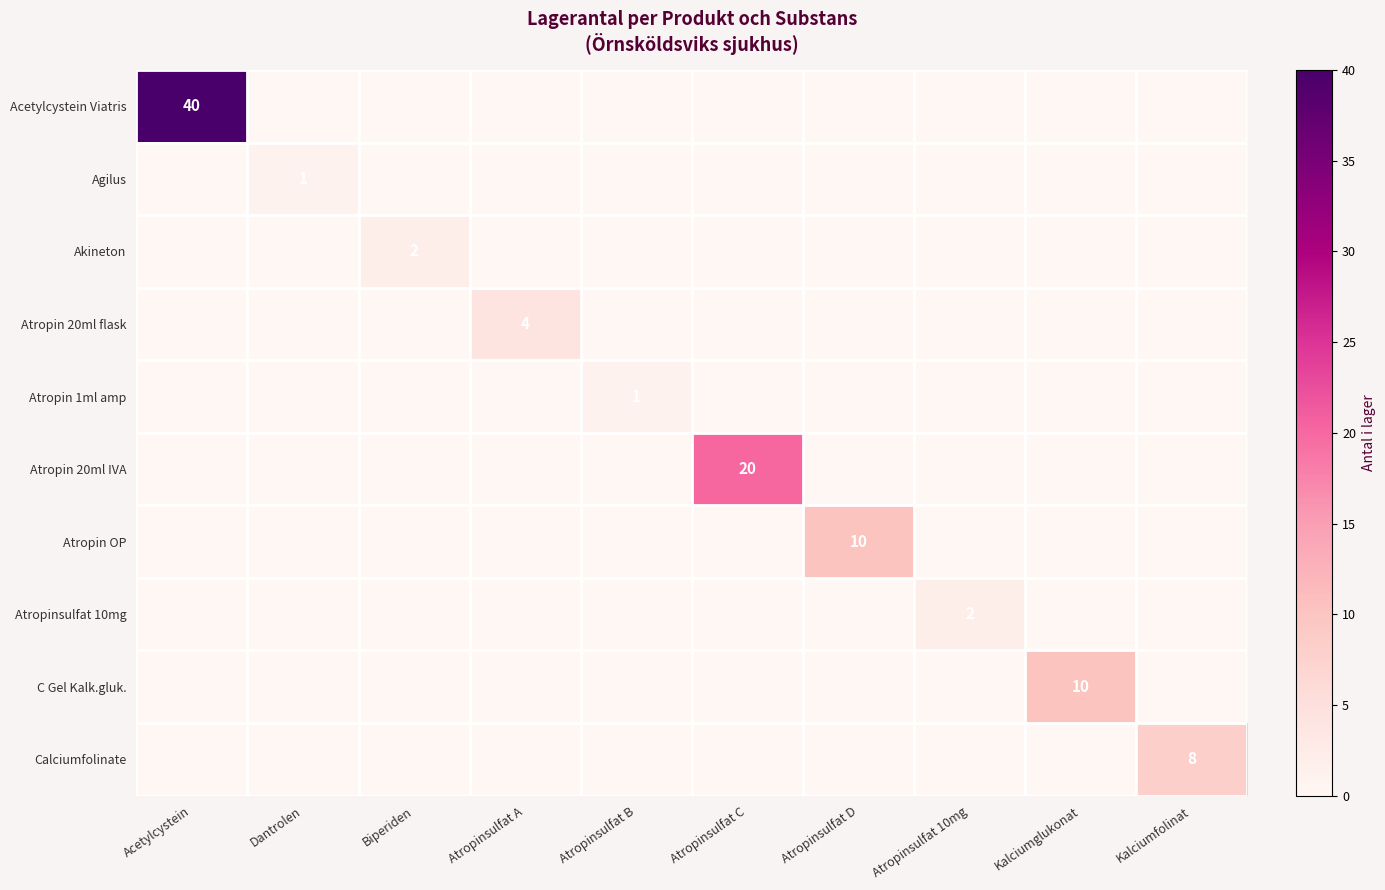

The C Gel Kalk.gluk. series shows 14 at Kalciumglukonat. True or false?

False